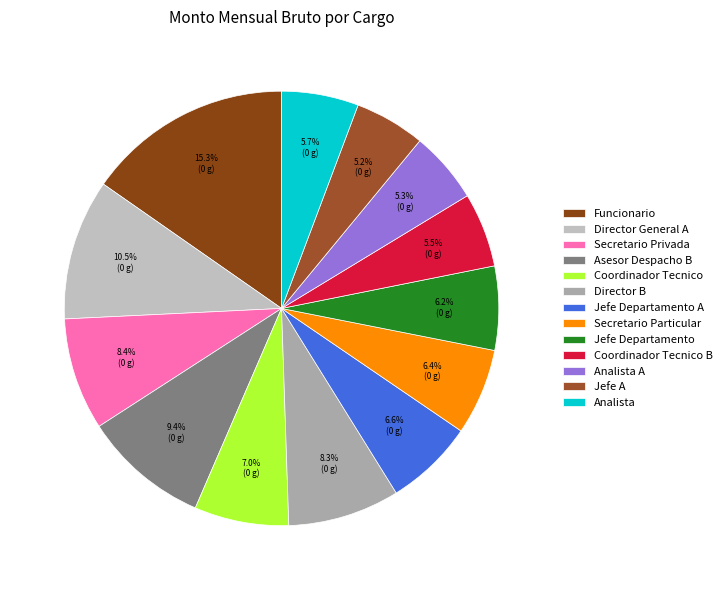

Between Director General A and Asesor Despacho B, which is larger?

Director General A